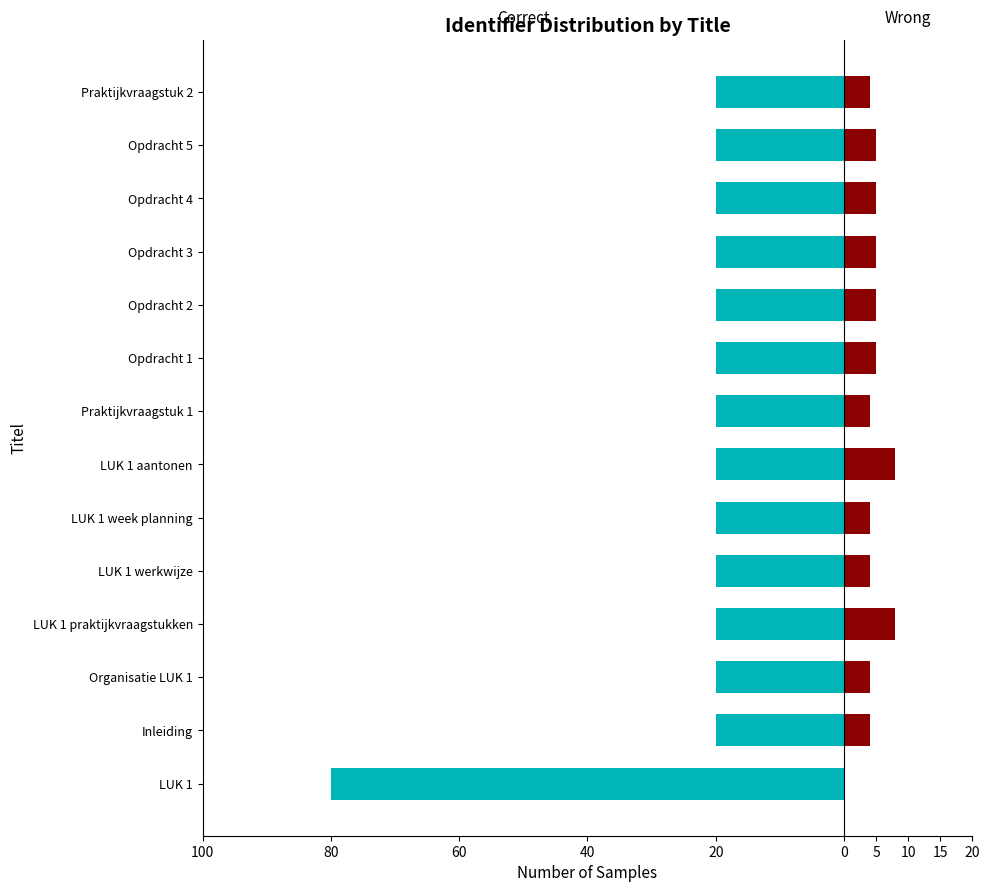

At how many categories does at least one series exceed -59?

14